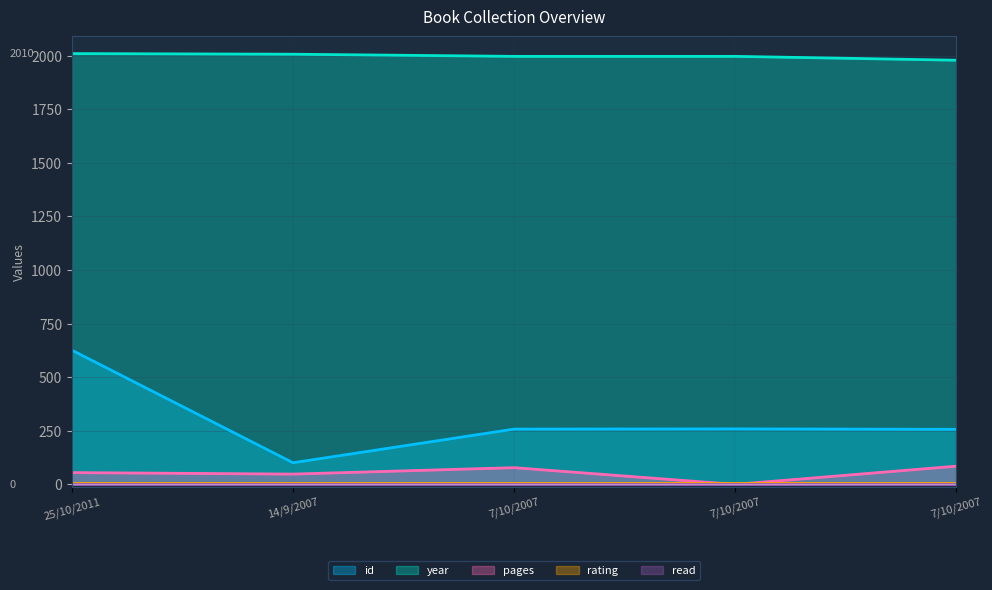

What is the spread (max minus min) of values at 7/10/2007?

1919